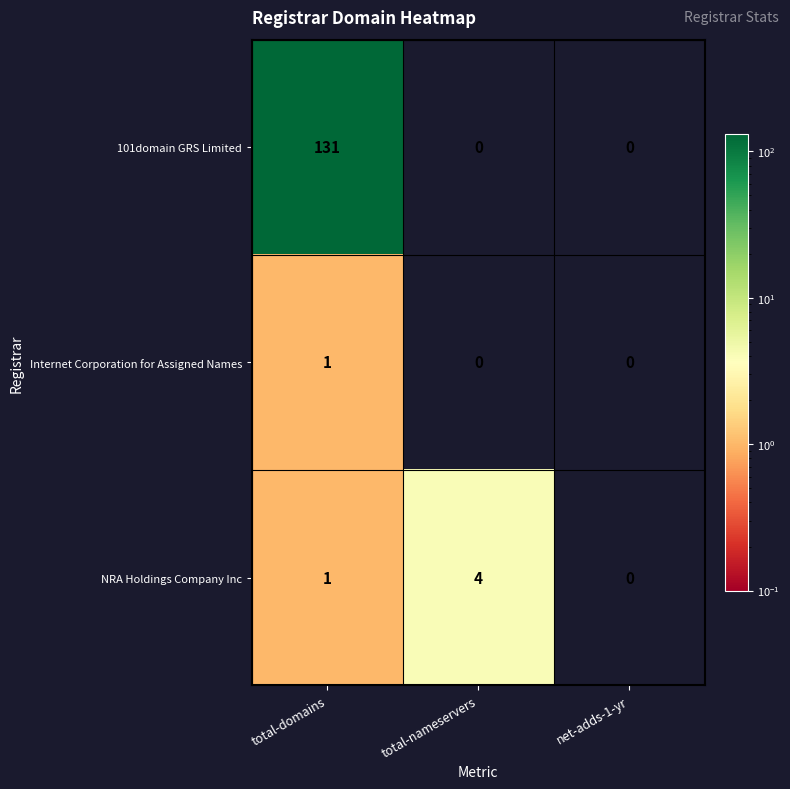

Which series has the largest total across all categories?

101domain GRS Limited